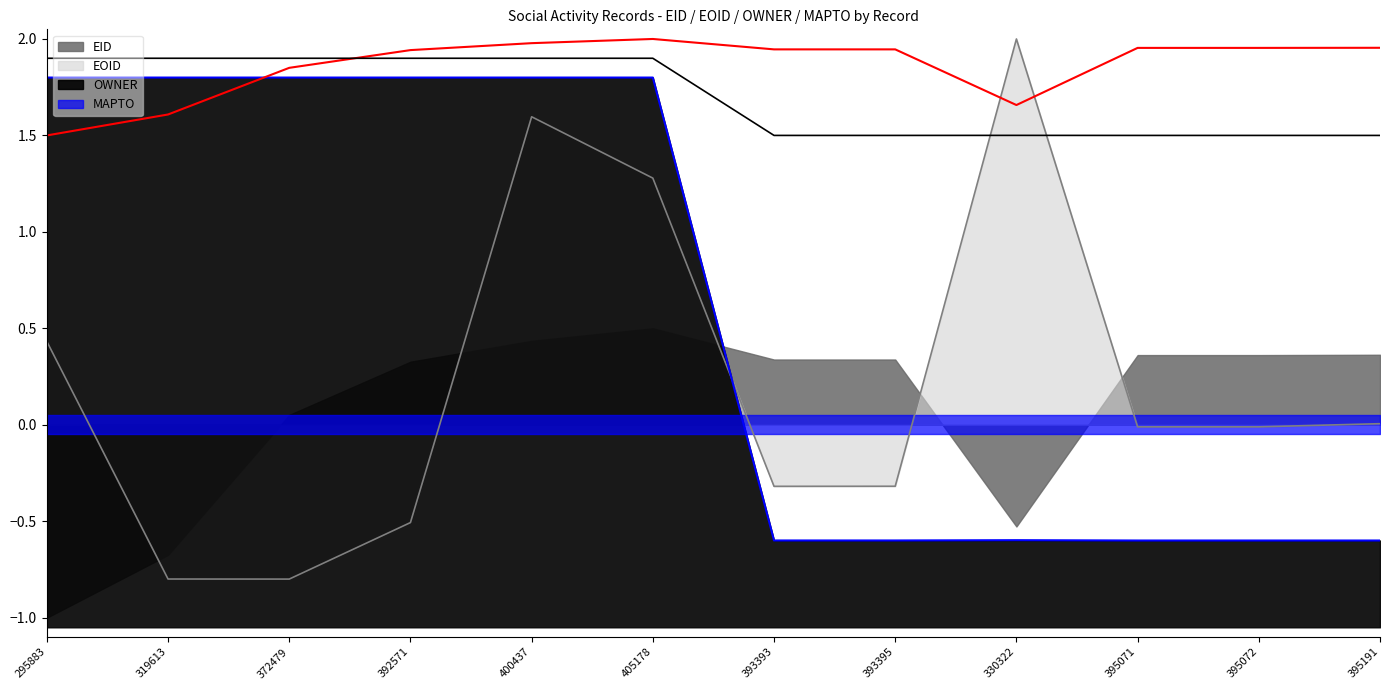

List the labels in order of OWNER value, largest first.

295883, 319613, 372479, 392571, 400437, 405178, 330322, 393393, 393395, 395071, 395072, 395191